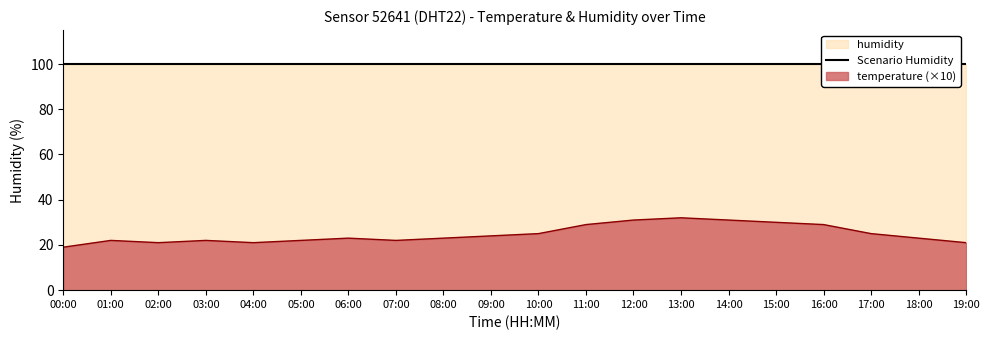

At which category does the data reach its first local peak?

01:00